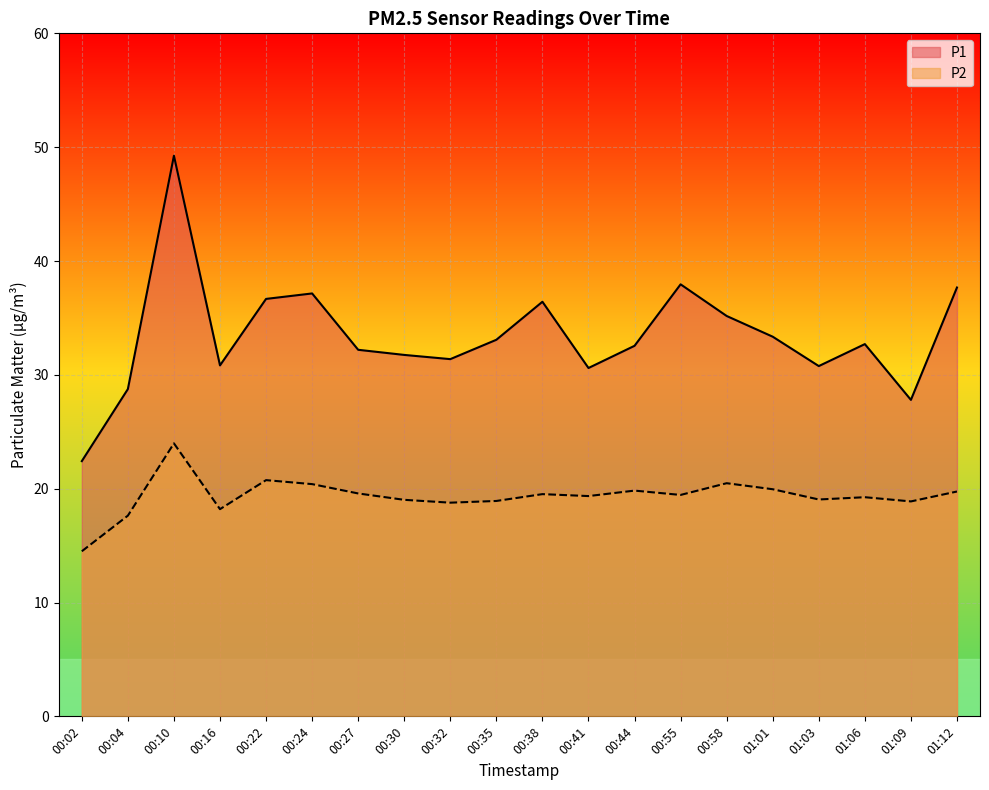

Between 00:58 and 01:12, which series saw the biggest shift?

P1